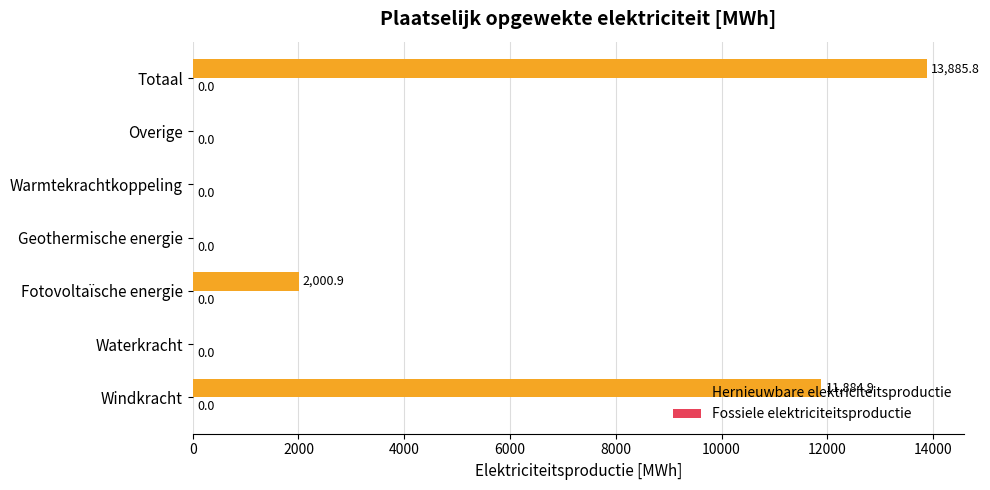

Where is the data nearest to the value 6942?

Fotovoltaïsche energie